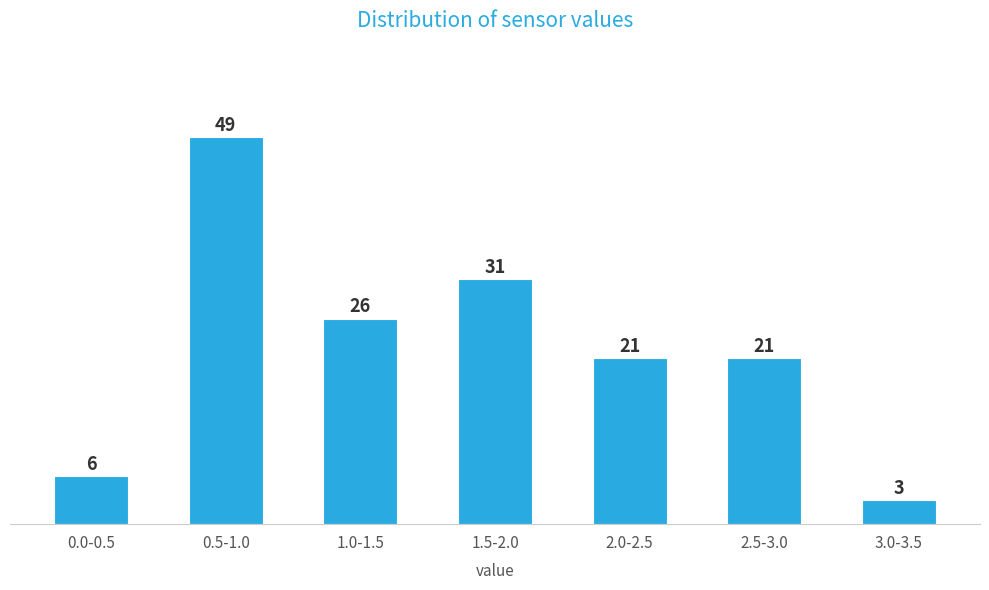

Reading left to right, transcribe all the data shown in this chart.

0.0-0.5=6	0.5-1.0=49	1.0-1.5=26	1.5-2.0=31	2.0-2.5=21	2.5-3.0=21	3.0-3.5=3